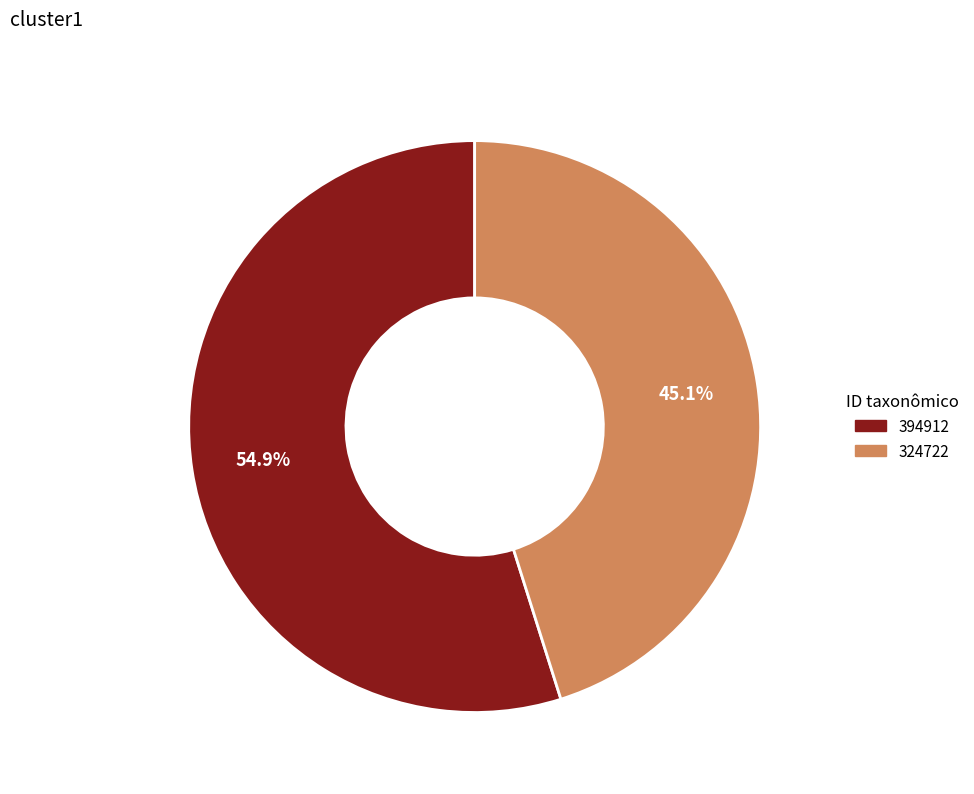

Is there any slice that represents more than half of the pie?

Yes